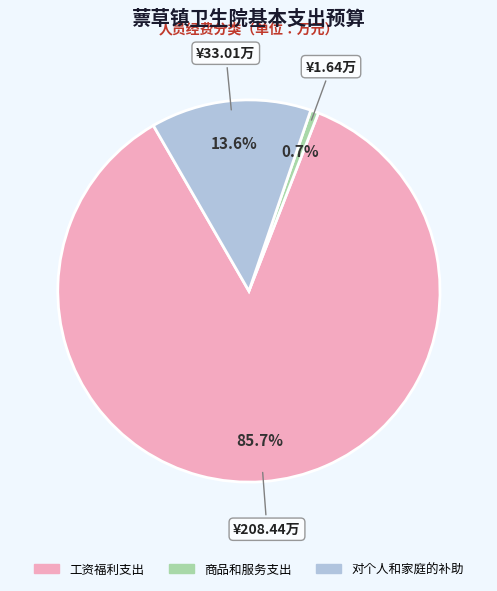

Do 对个人和家庭的补助 and 工资福利支出 together represent more than half of the pie?

Yes